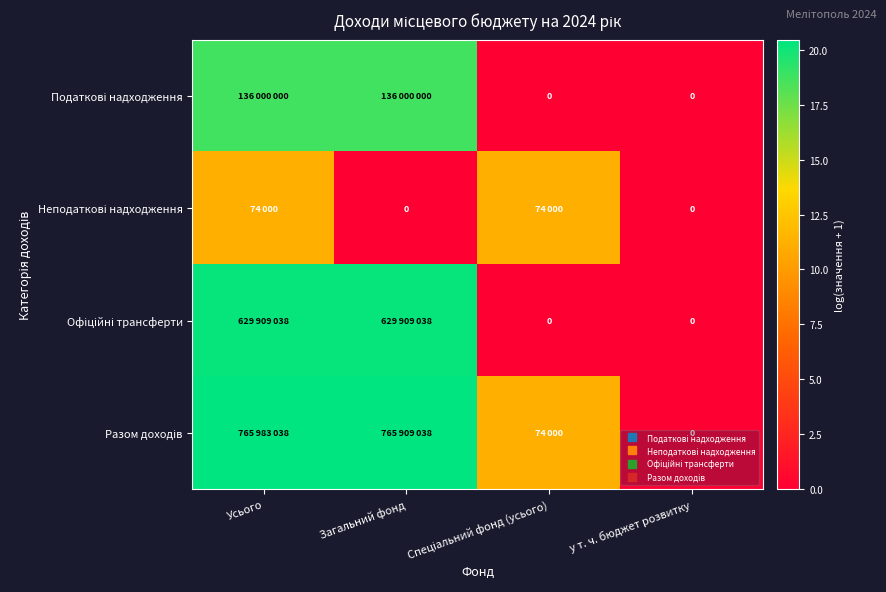

Is the value of Податкові надходження at Усього greater than the value of Неподаткові надходження at Загальний фонд?

Yes